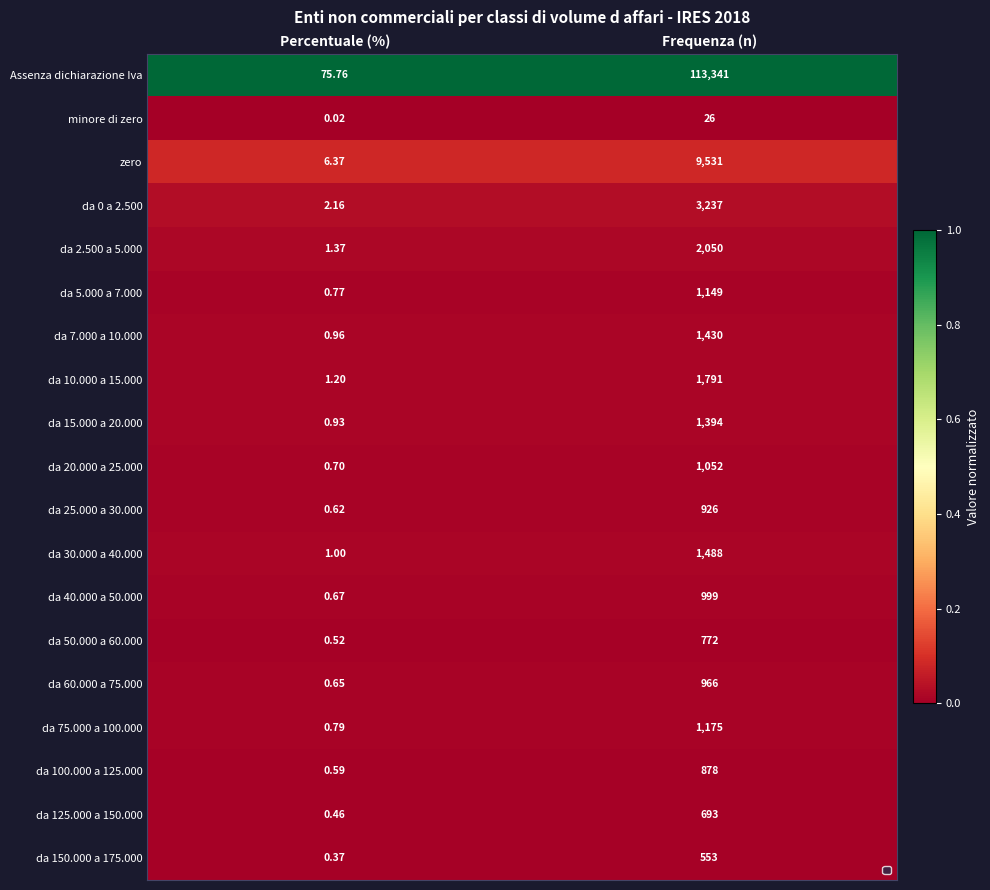

At which category is the sum across all series the highest?

Frequenza (n)